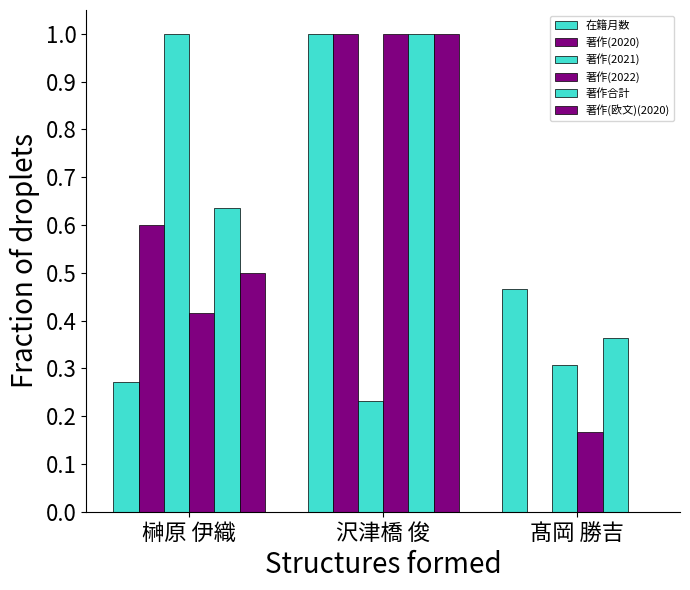

Count the number of data series in this chart.

6